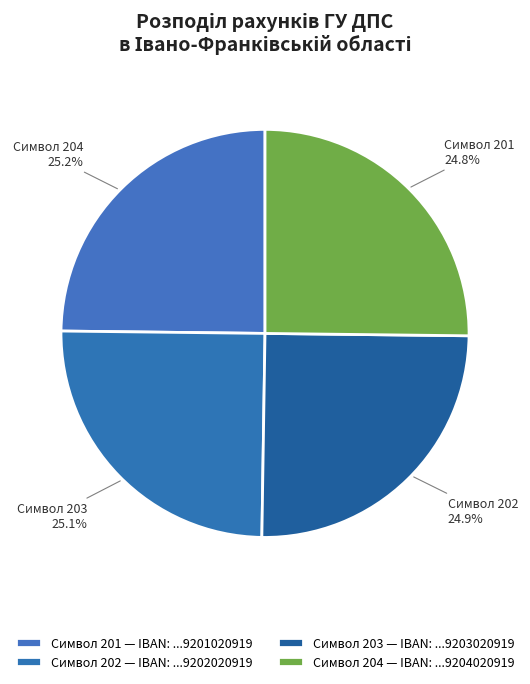

How many segments does this pie chart have?

4